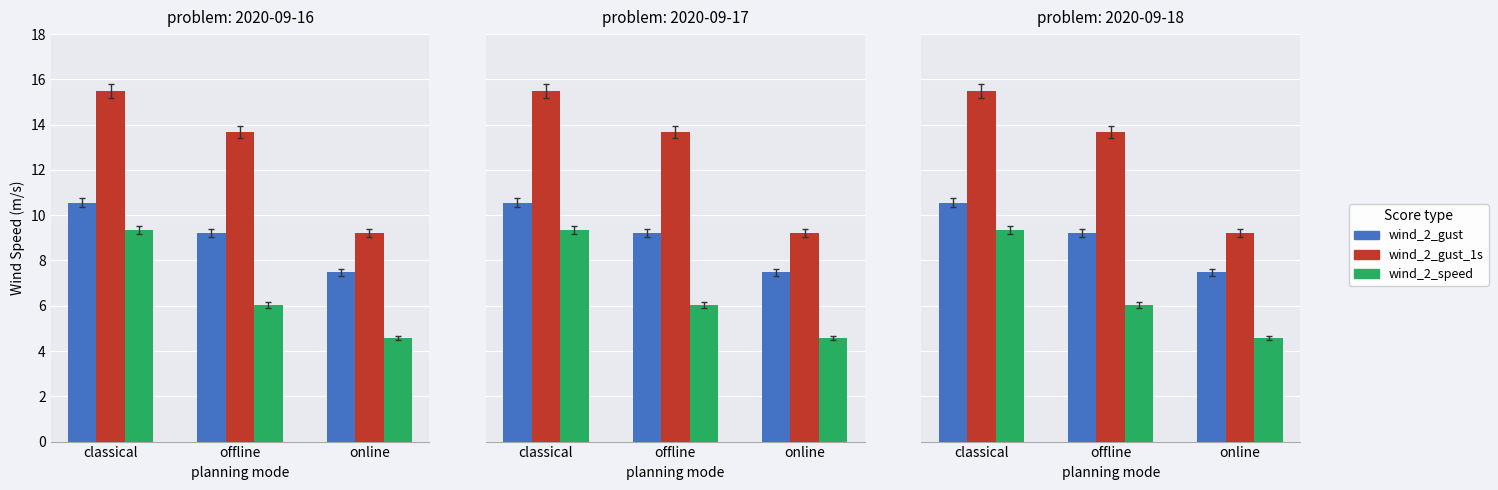

What is the spread (max minus min) of values at classical?

6.1